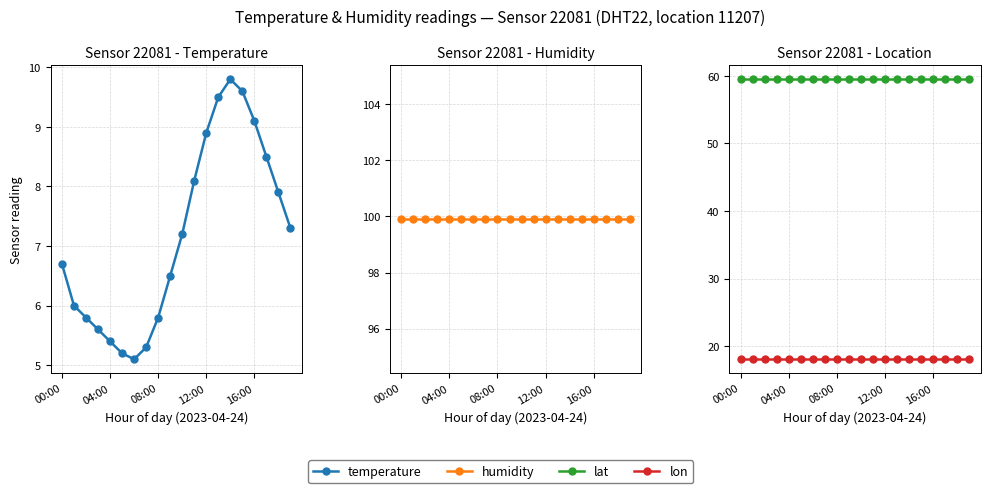

What is the maximum value for lat?

59.5